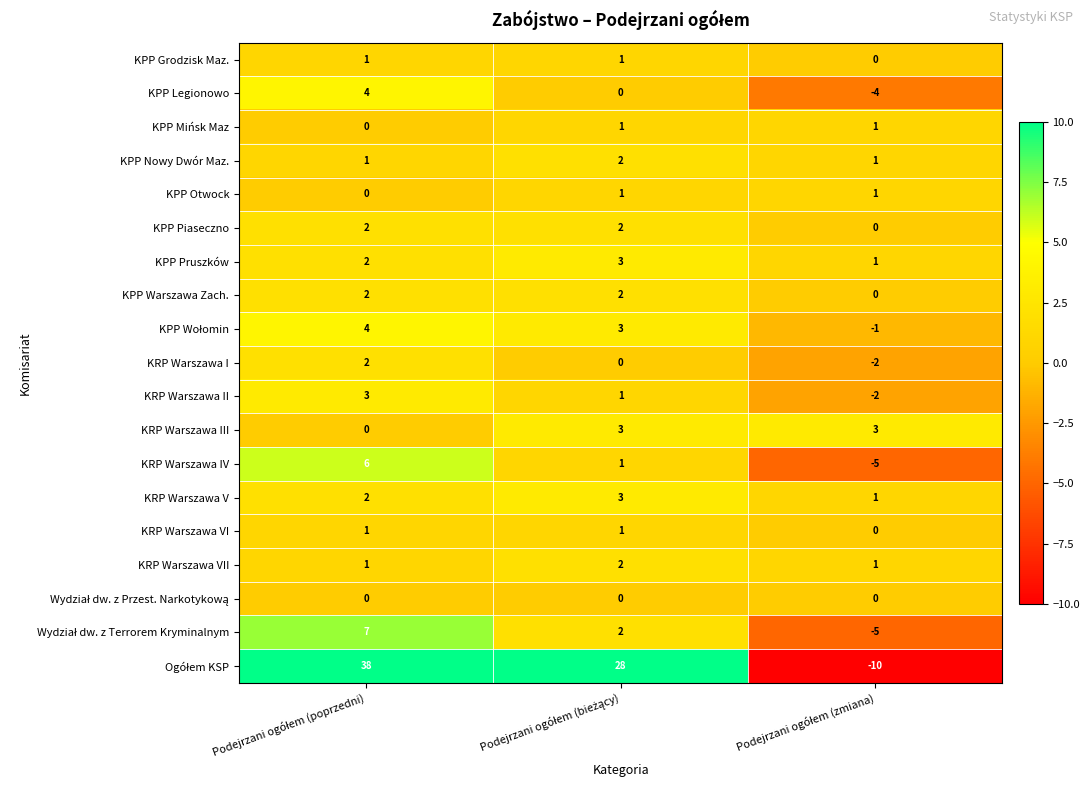

Count the KPP Grodzisk Maz. values in the range 0 to 1.

3